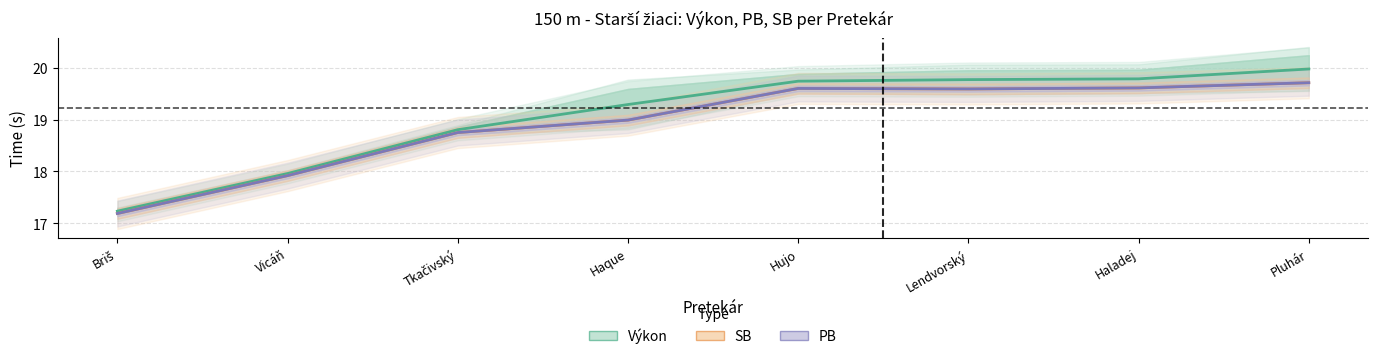

True or false: SB and PB intersect in this chart.

False